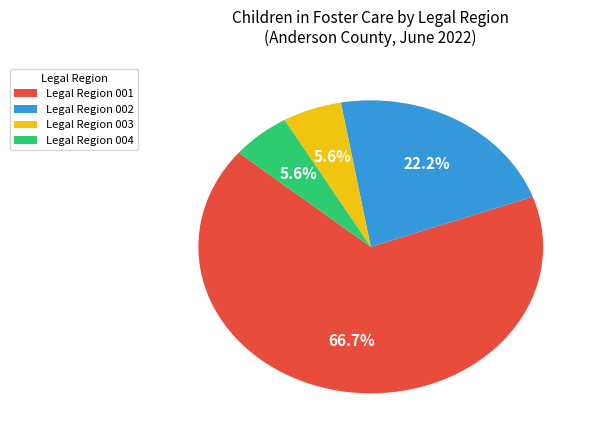

Count the number of slices in the pie.

4